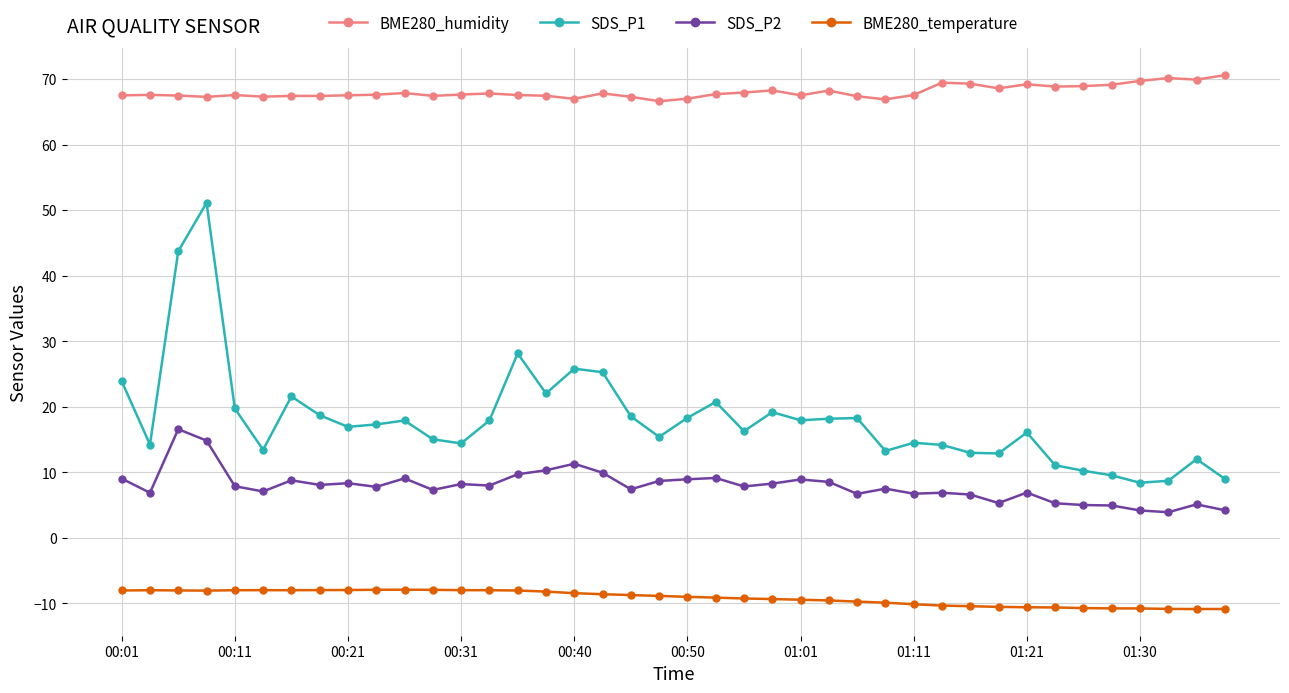

True or false: BME280_humidity and BME280_temperature intersect in this chart.

False